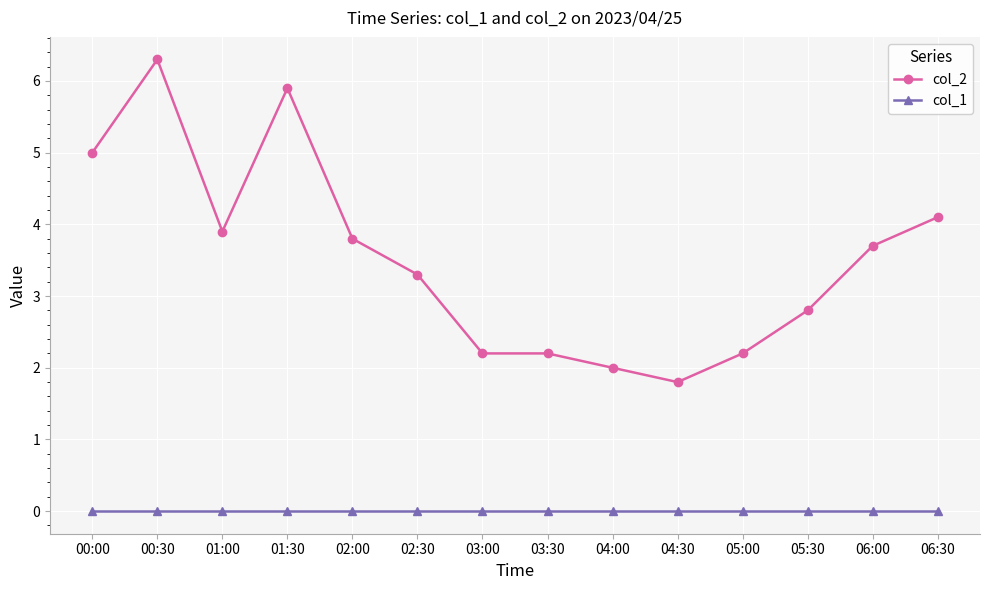

True or false: col_2 and col_1 cross at least once.

False